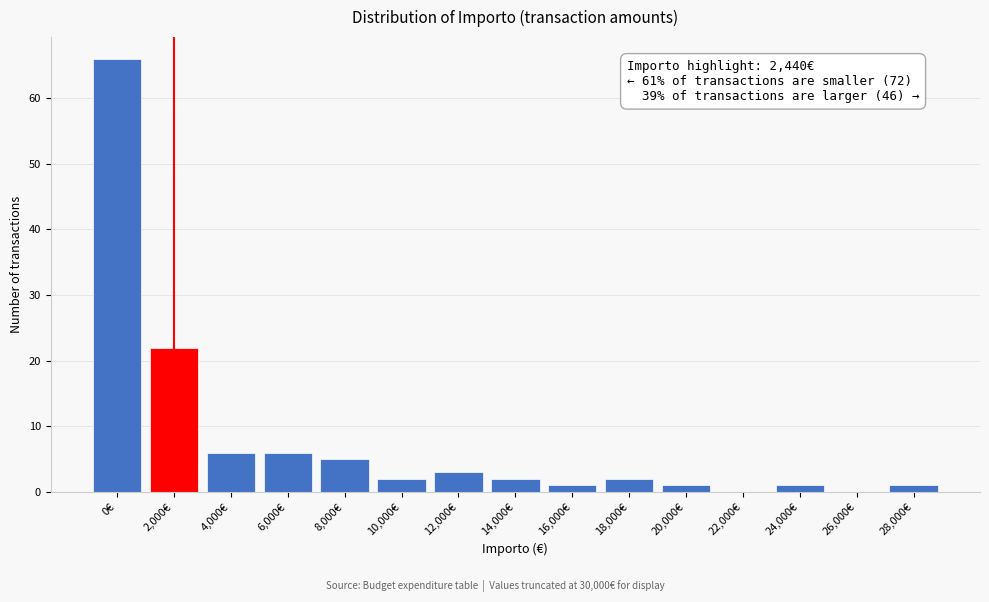

Reading right to left, transcribe all the data shown in this chart.

28,000€=1	26,000€=0	24,000€=1	22,000€=0	20,000€=1	18,000€=2	16,000€=1	14,000€=2	12,000€=3	10,000€=2	8,000€=5	6,000€=6	4,000€=6	2,000€=22	0€=66